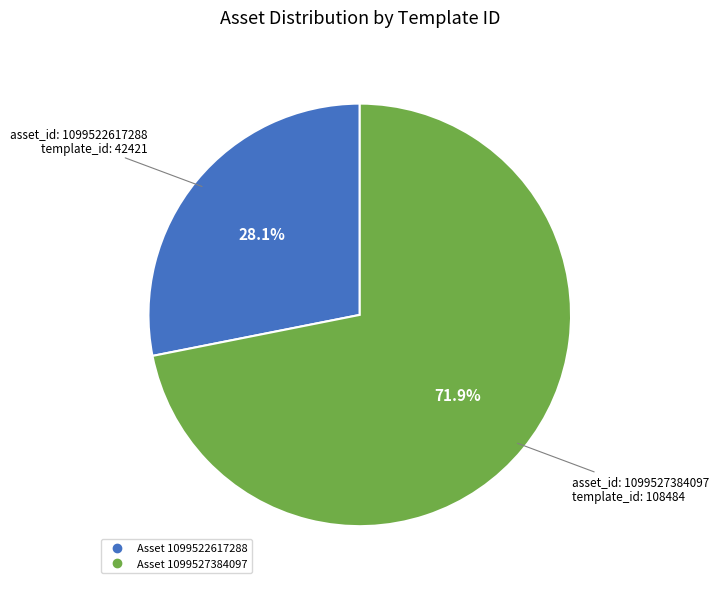

Is there a majority slice in this chart?

Yes